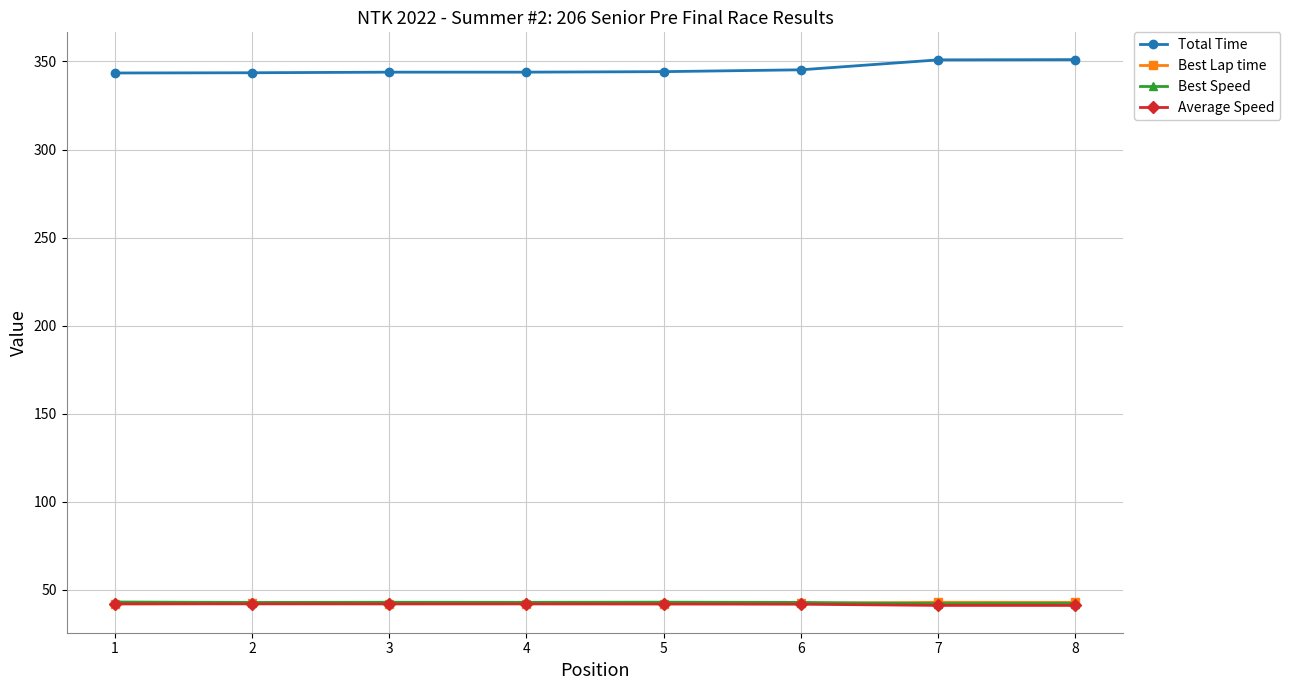

True or false: Best Speed and Total Time cross at least once.

False